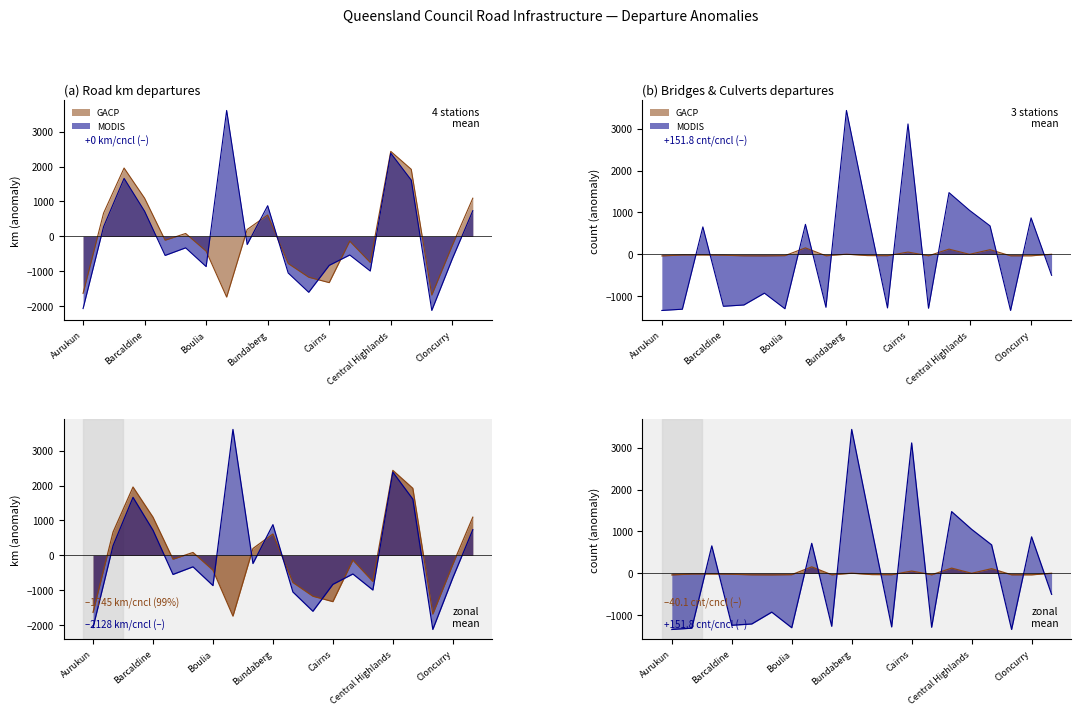

Is it true that MODIS (Total road km) equals -2073.8 at Aurukun?

True